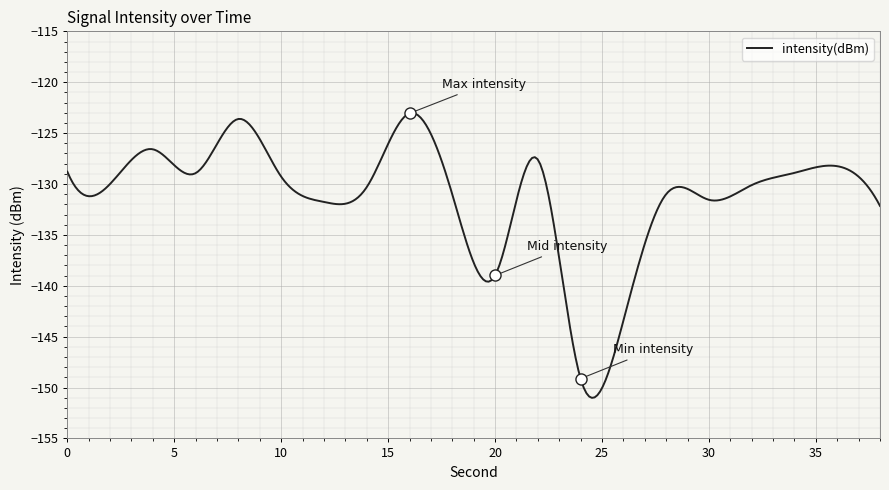

What is the greatest value displayed?

-123.0